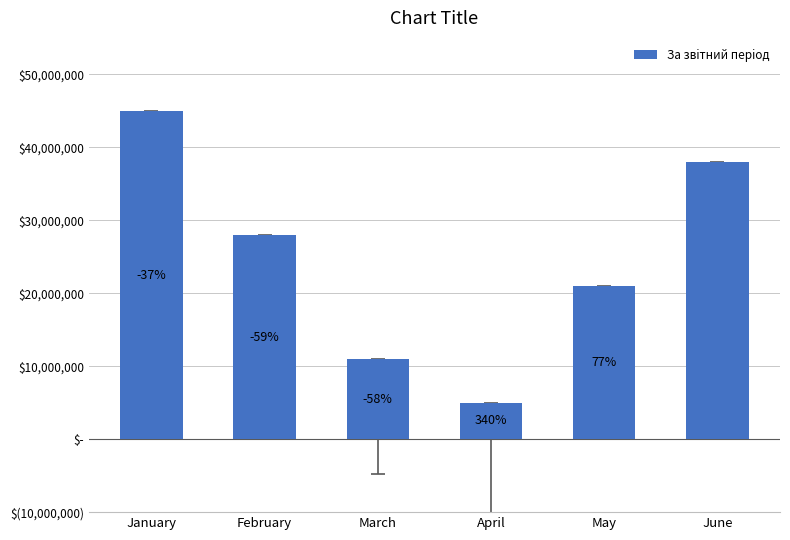

What is the value of the 1st bar from the left?

45000000